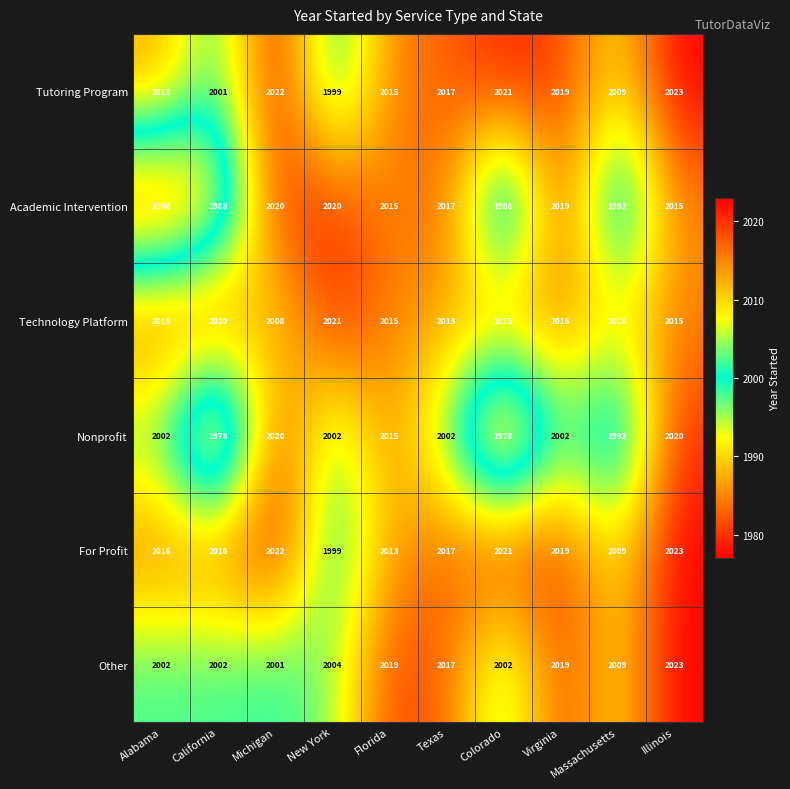

Count the Technology Platform values in the range 2013 to 2018.

6